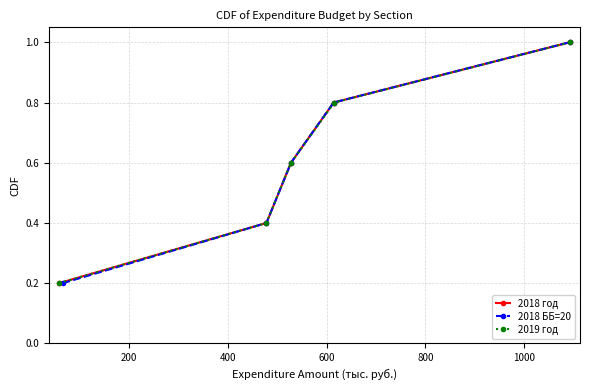

What is the highest value of the 2018 год series?

1.0